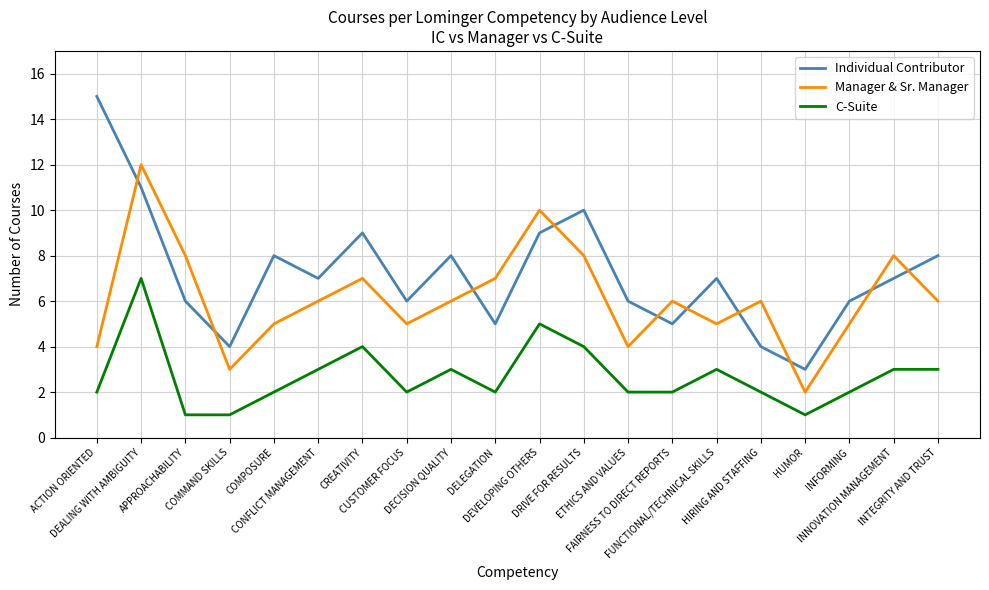

Read the Manager & Sr. Manager value at HUMOR.

2